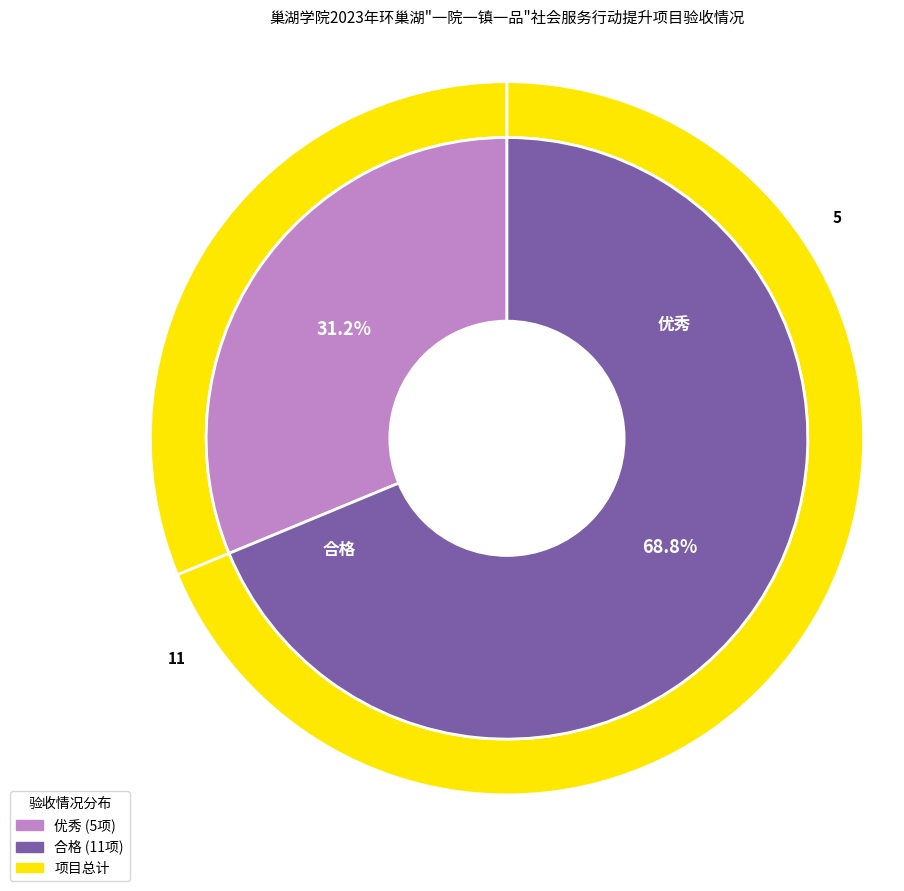

What is the largest slice in the pie chart?

合格